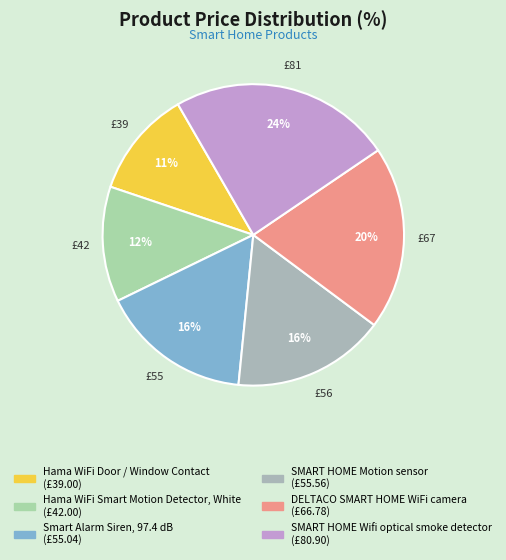

To the nearest percent, what is the difference between the Hama WiFi Door / Window Contact and SMART HOME Motion sensor slice percentages?

5%